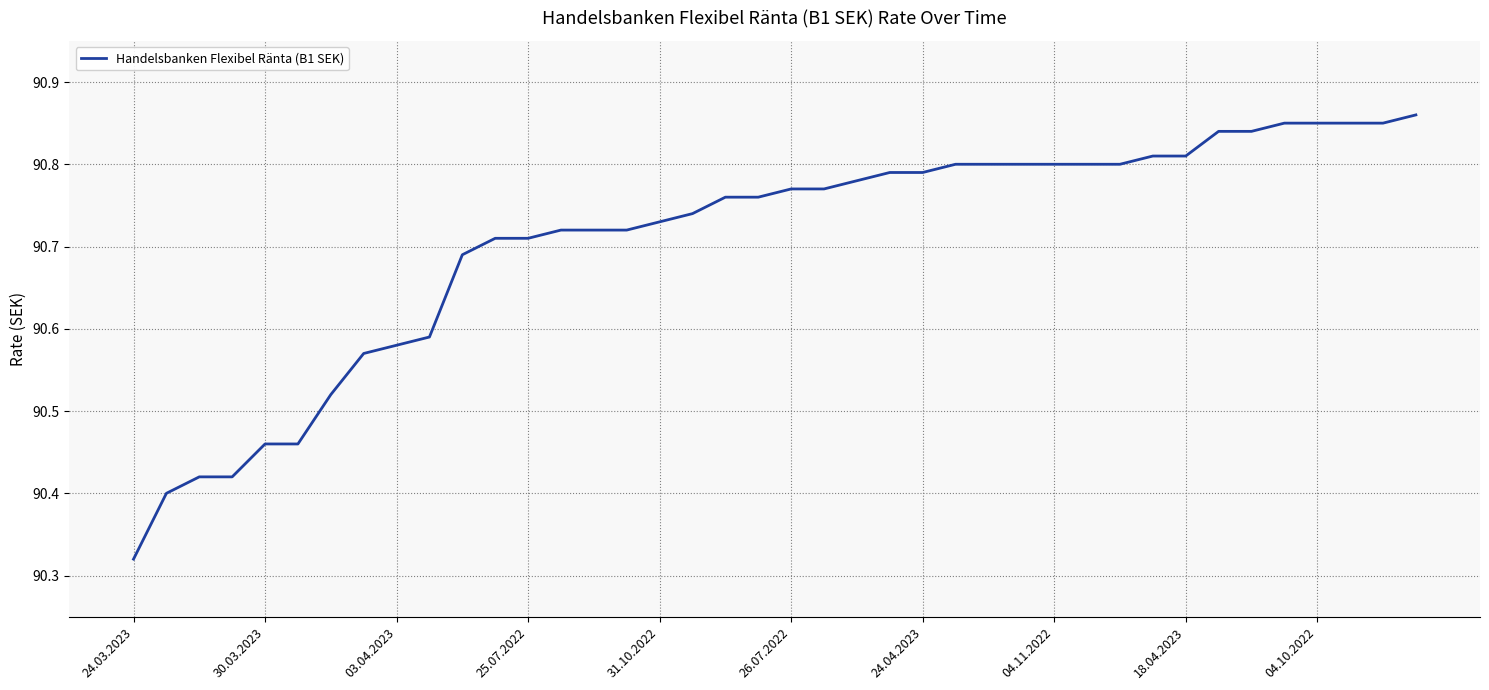

What is the difference between the maximum and minimum values?

0.5